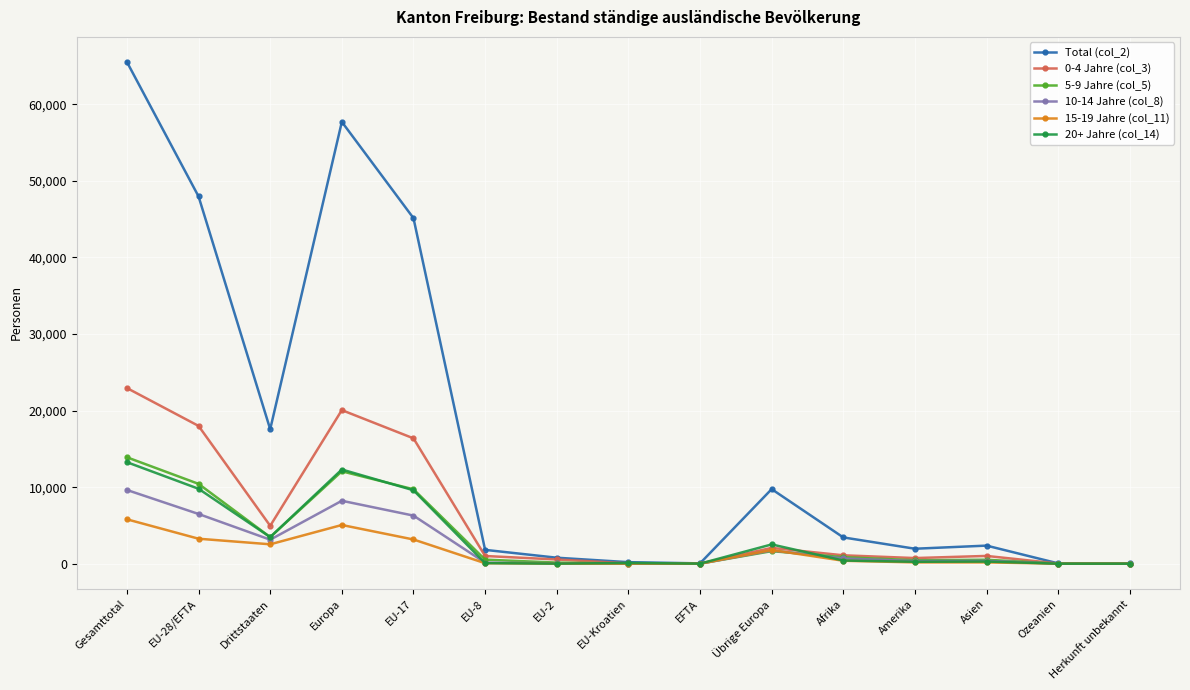

What position from the left is Europa?

4